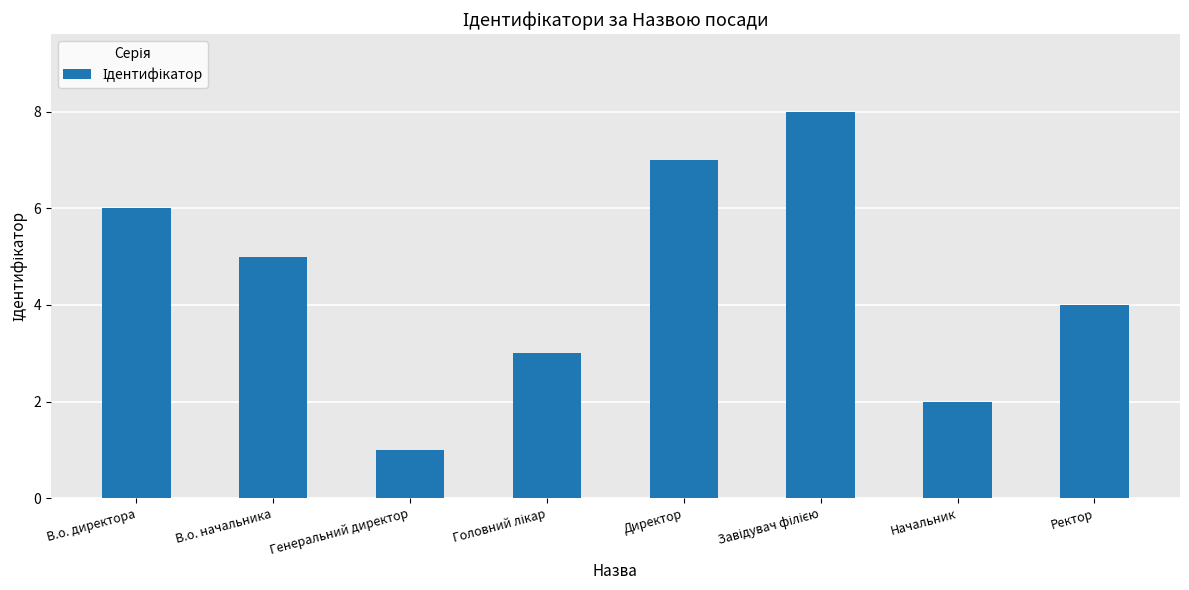

What is the approximate value at Директор?

7